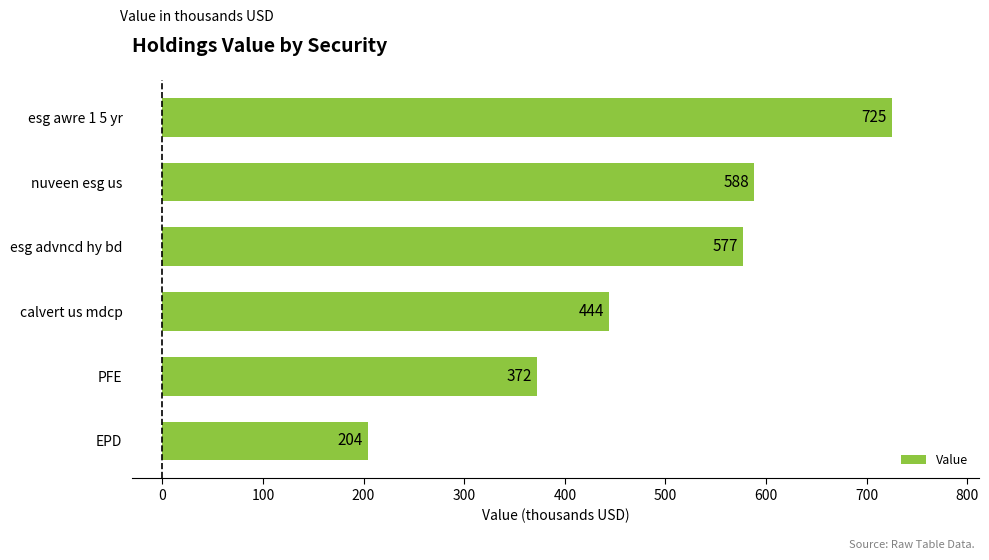

Does the chart contain stacked bars?

No